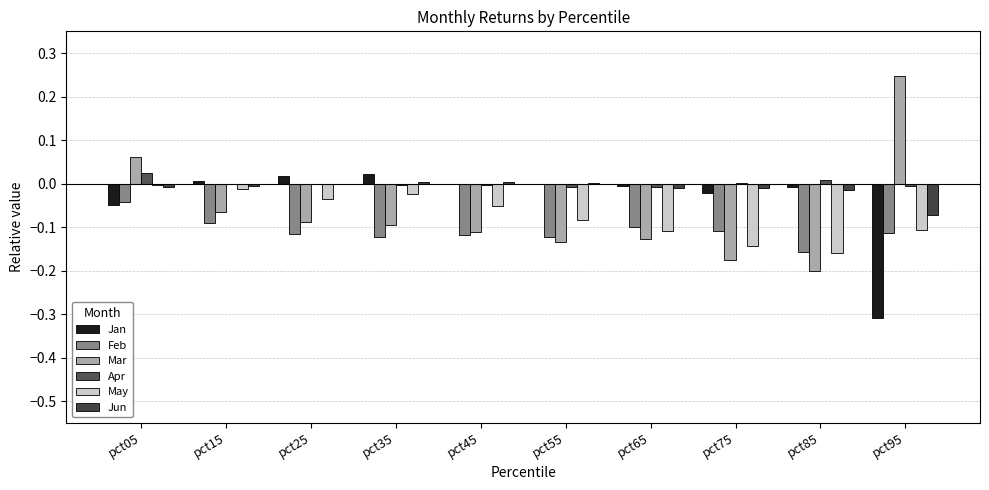

At which label is Apr closest to 0?

pct25